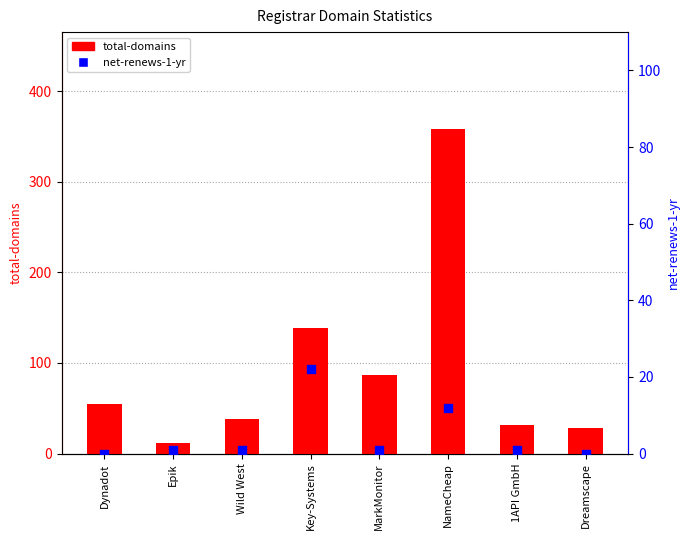

At which category is the sum across all series the highest?

NameCheap